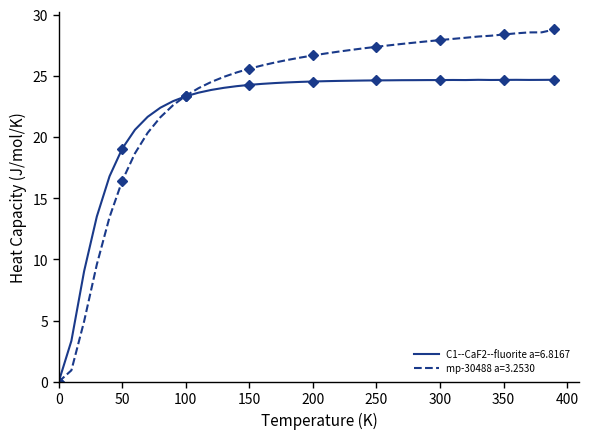

How many data points in mp-30488 a=3.2530 are less than 26?

17